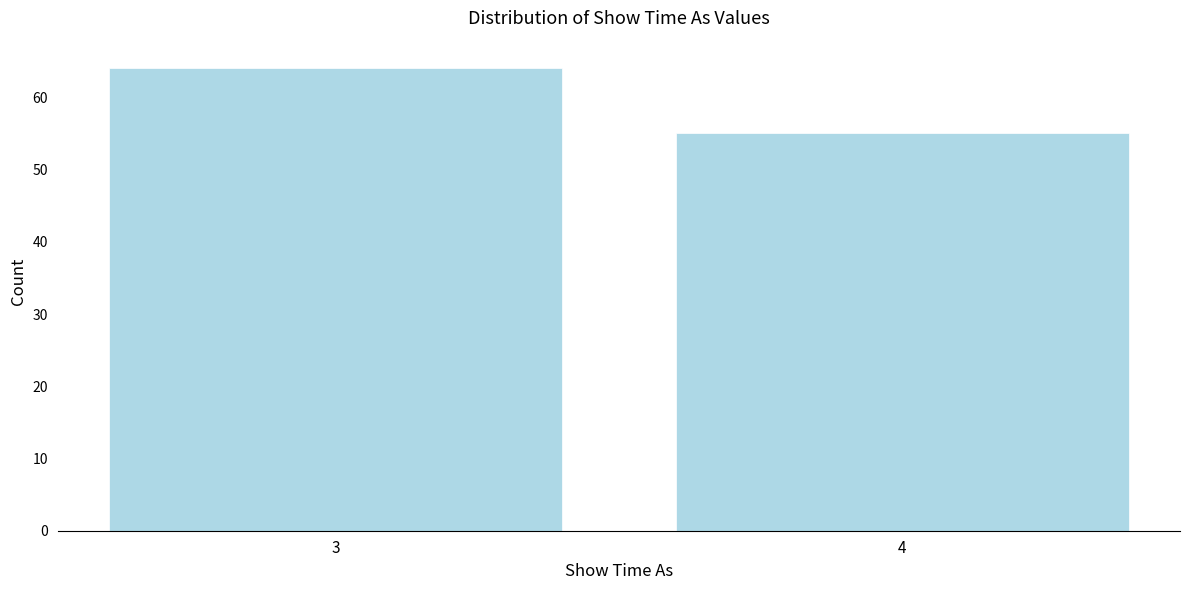

Reading left to right, list all the values displayed in this chart.

3=64	4=55